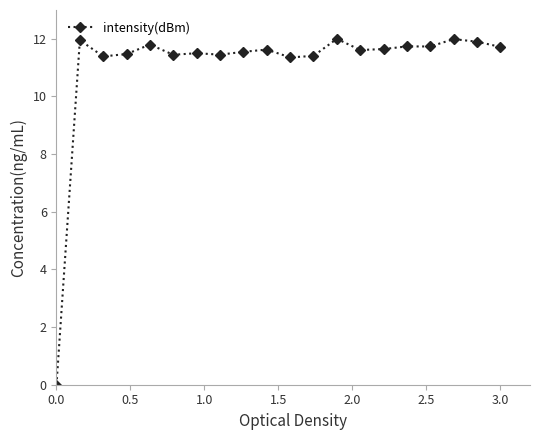

True or false: the data has more than 0 interior local peaks.

True